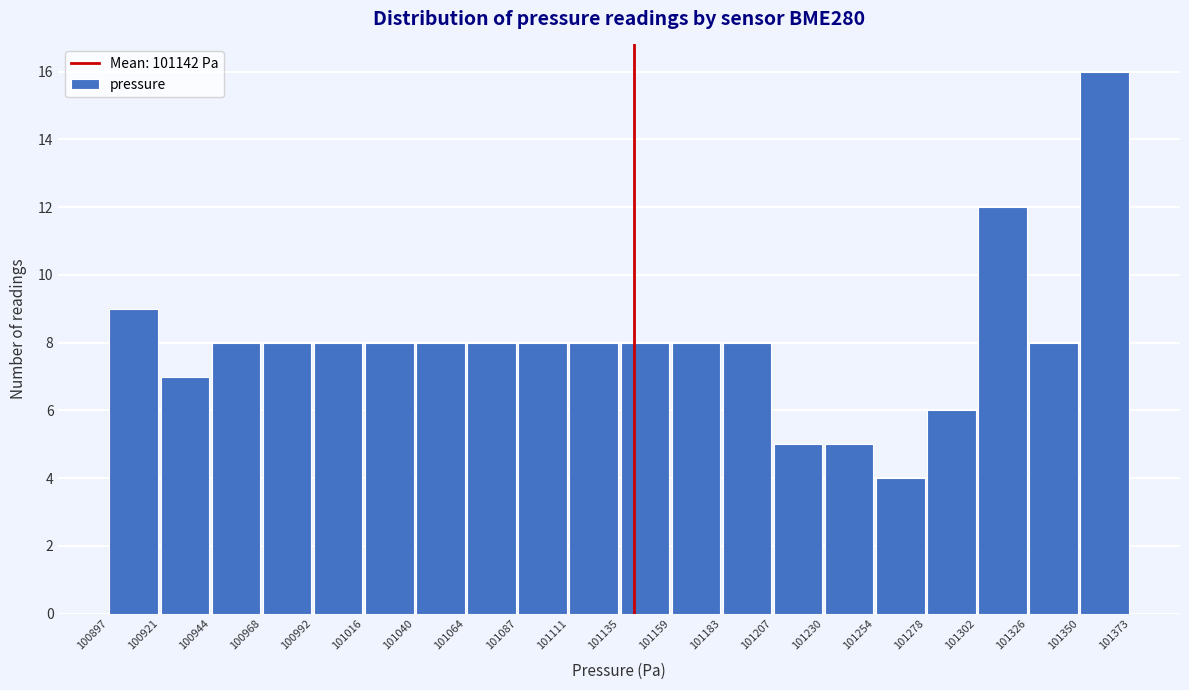

What is the height of the bar covering 101016 to 101040 on the x-axis? The values are not printed on the chart, so give them approximately, as read against the axis.

8